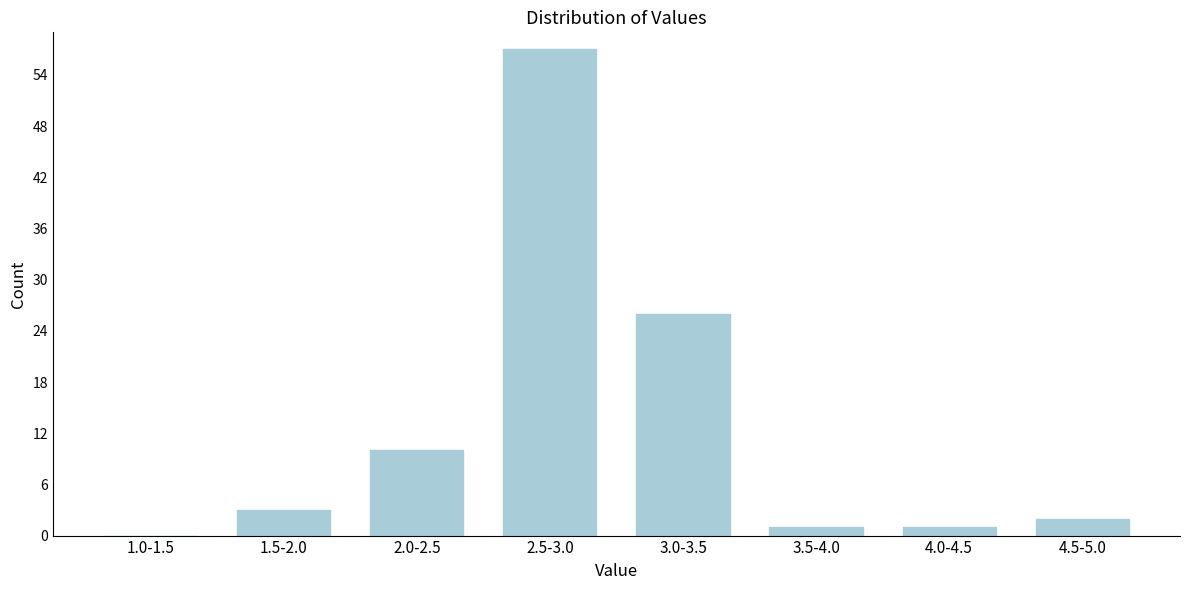

Reading left to right, transcribe all the data shown in this chart.

1.0-1.5=0	1.5-2.0=3	2.0-2.5=10	2.5-3.0=57	3.0-3.5=26	3.5-4.0=1	4.0-4.5=1	4.5-5.0=2